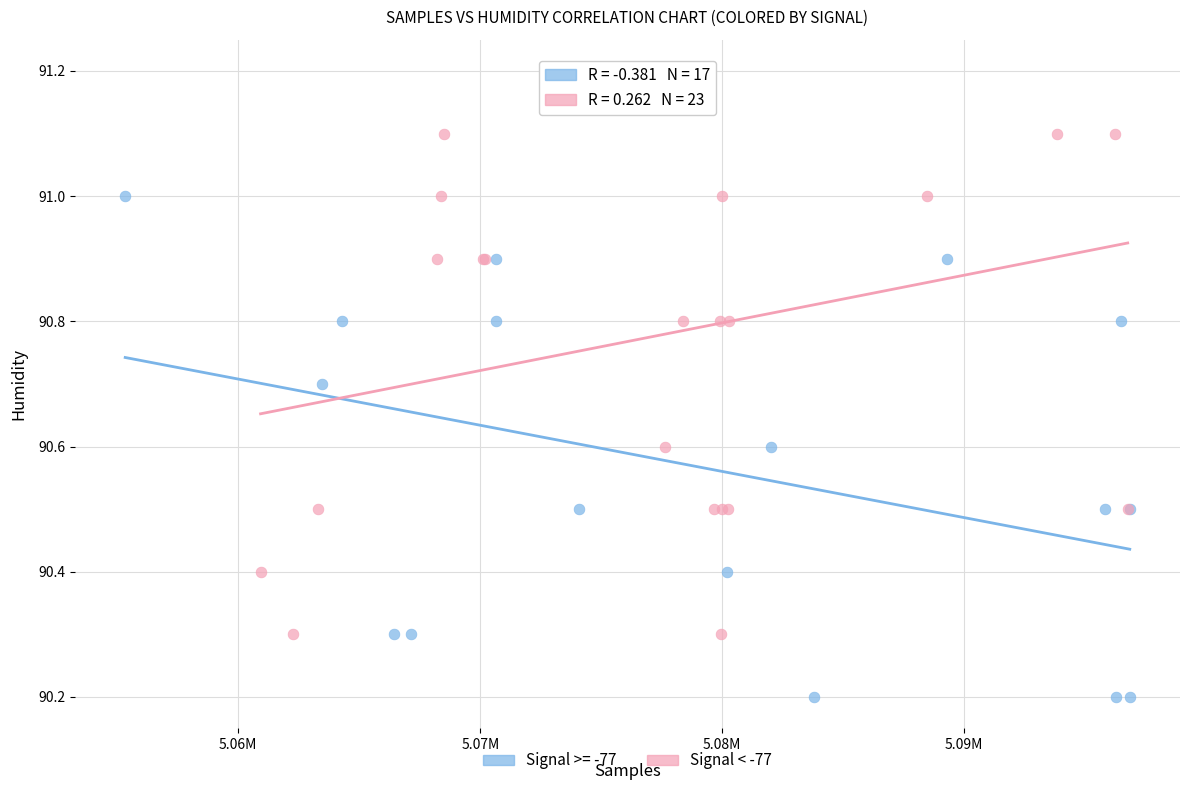

Which series reaches the minimum Y coordinate?

Signal >= -77